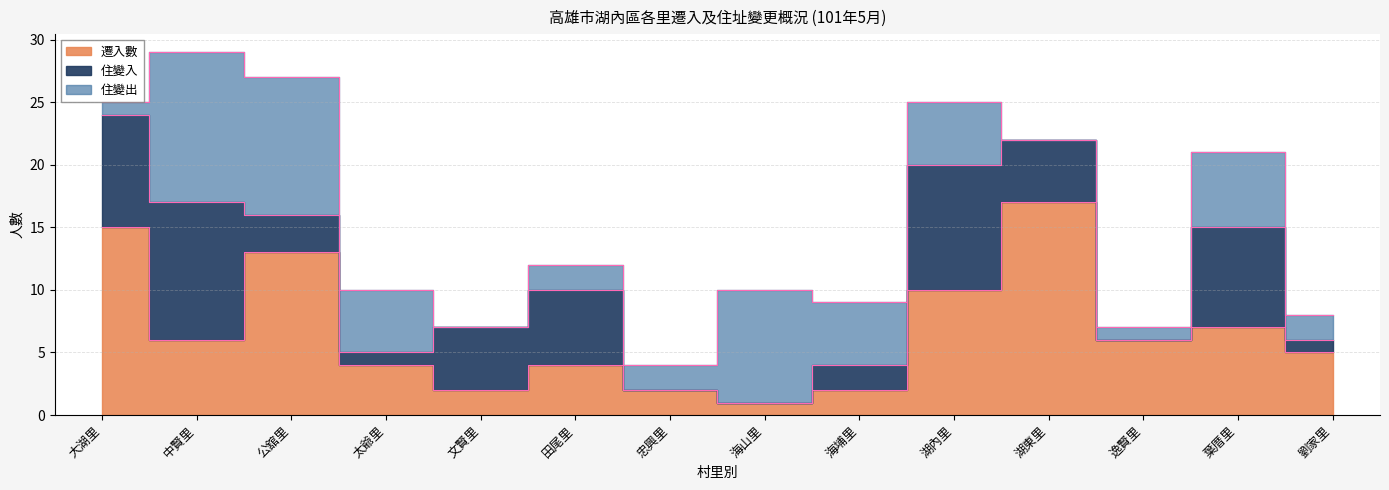

Which has a higher value, 忠興里 or 公舘里?

公舘里